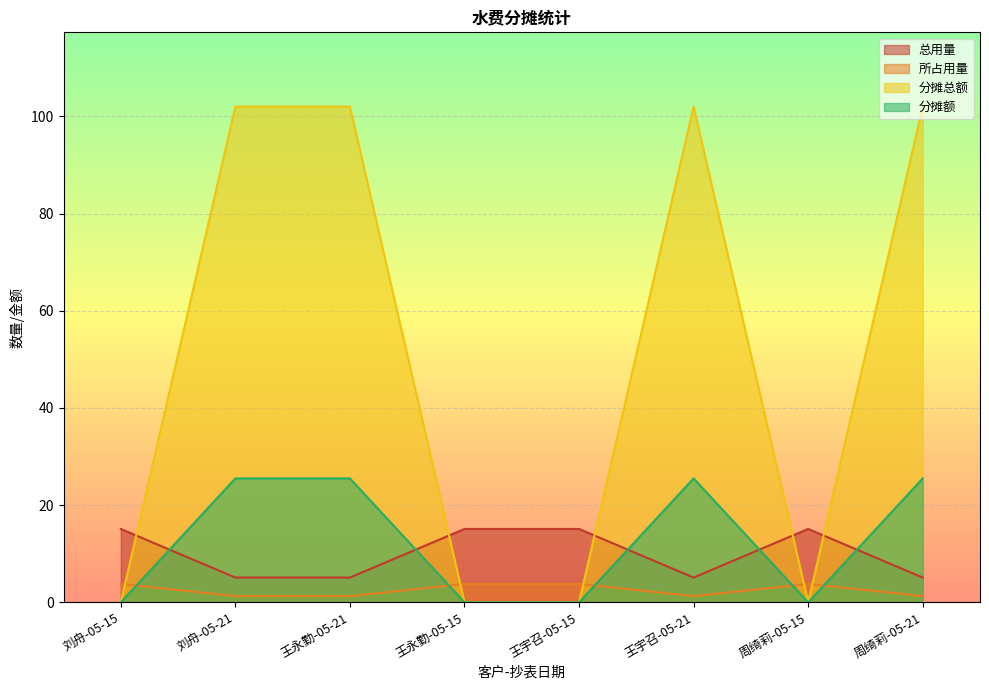

How many interior local valleys does the 总用量 series have?

1